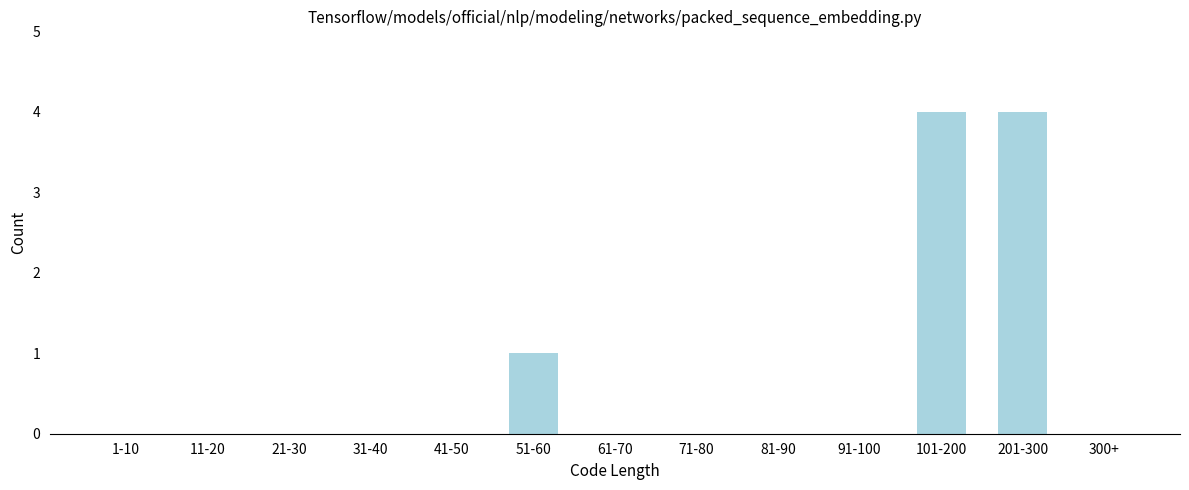

Reading right to left, list all the values displayed in this chart.

300+=0	201-300=4	101-200=4	91-100=0	81-90=0	71-80=0	61-70=0	51-60=1	41-50=0	31-40=0	21-30=0	11-20=0	1-10=0